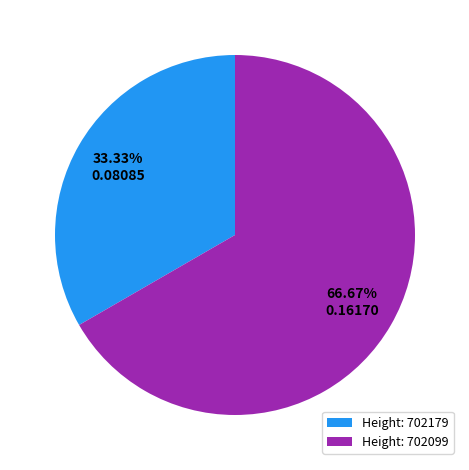

What is the majority slice?

Height: 702099